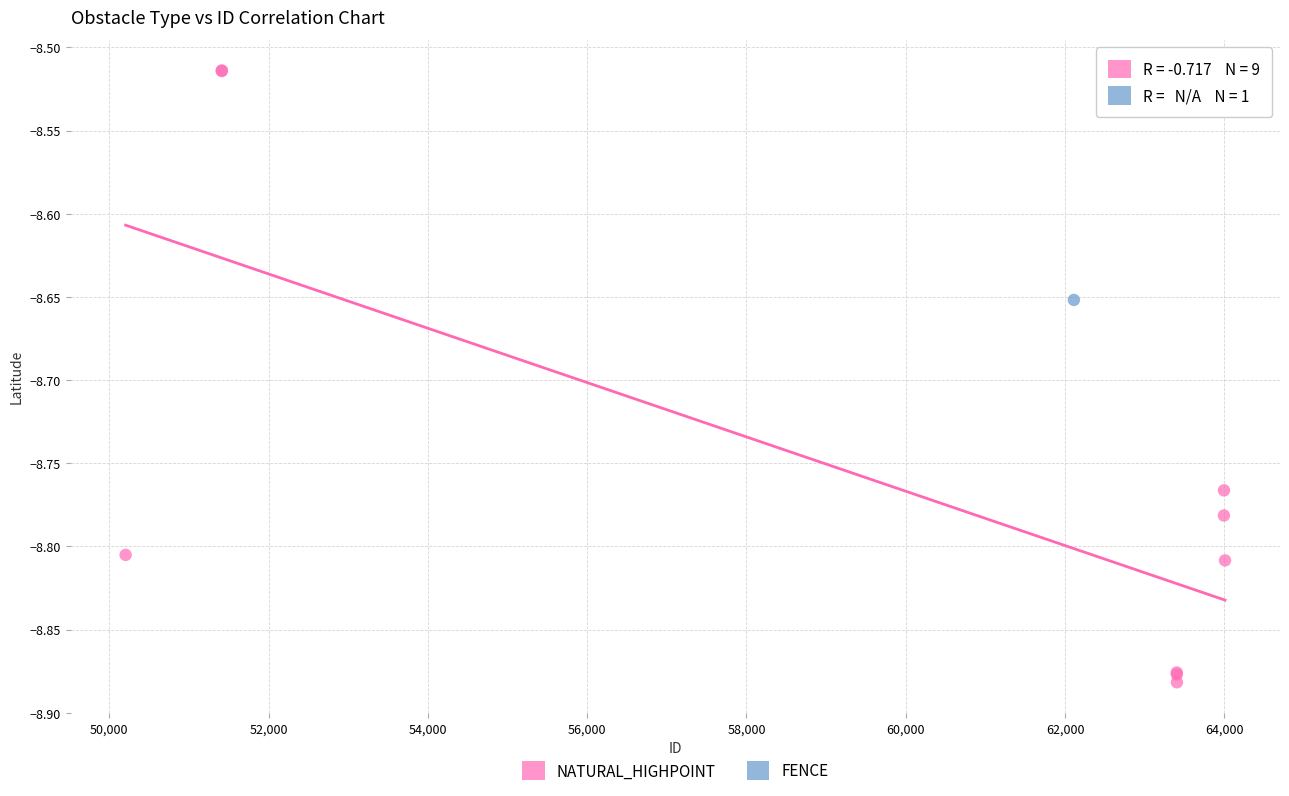

What are all the series names shown in the legend?

NATURAL_HIGHPOINT, FENCE